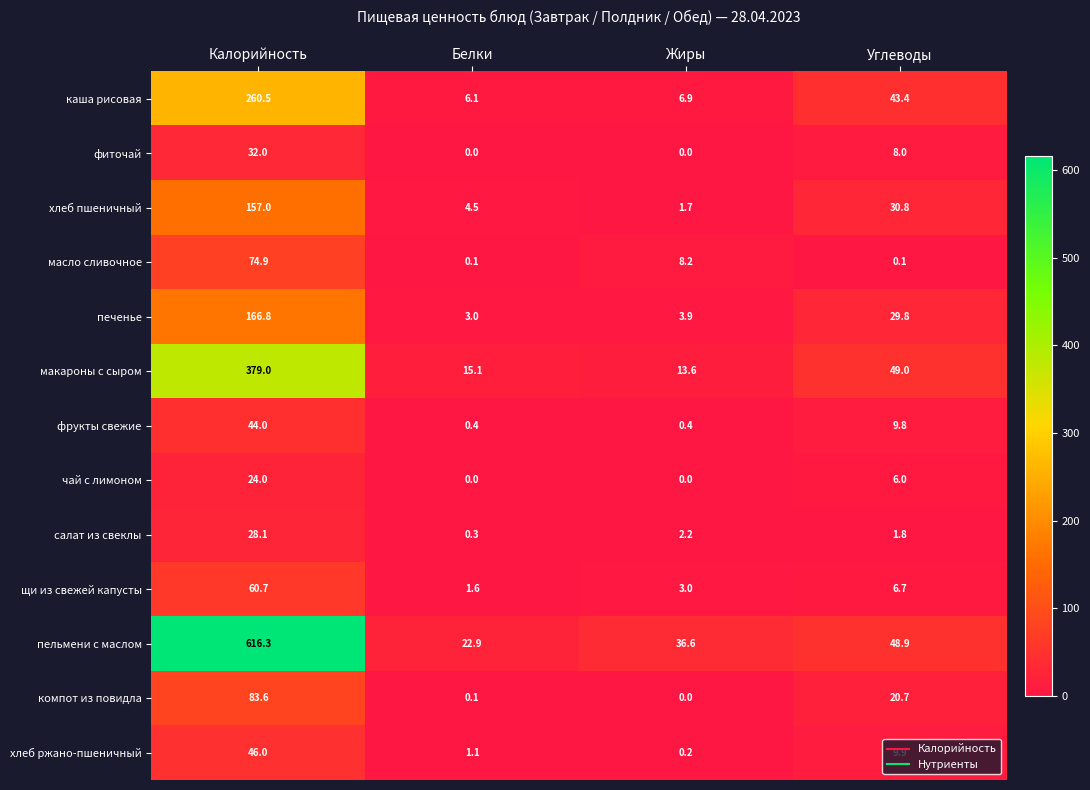

List the labels in order of печенье value, smallest first.

Белки, Жиры, Углеводы, Калорийность